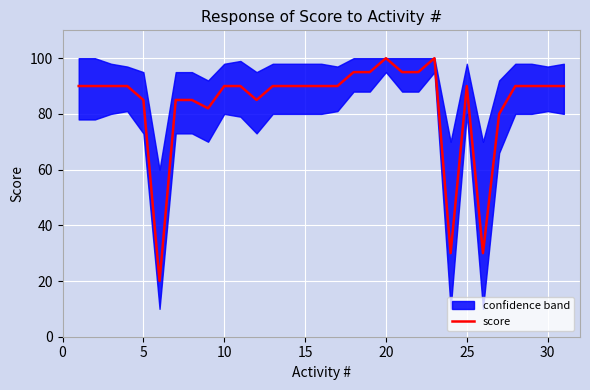

What is the minimum value shown in the chart?

20